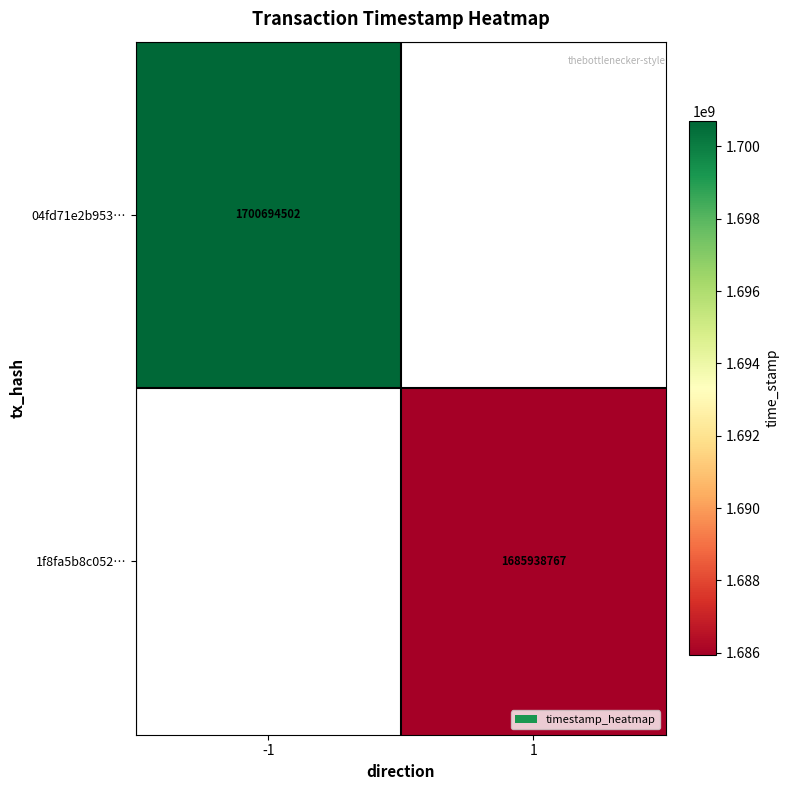

The 1f8fa5b8c052… series shows 2424625229 at 1. True or false?

False